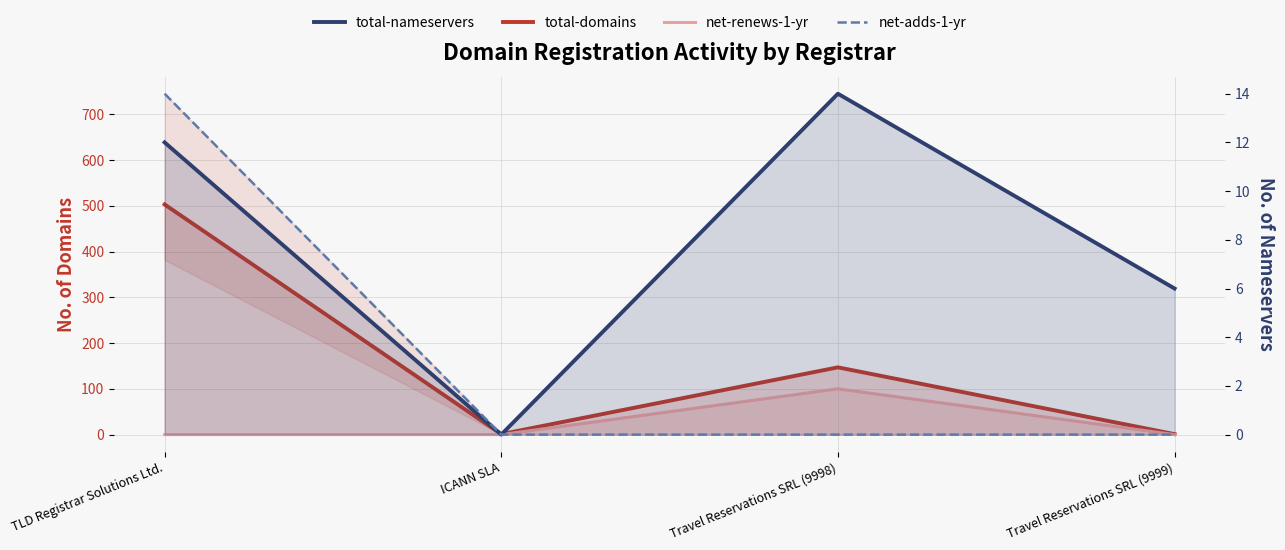

At ICANN SLA, list the series in order from smallest to largest.

net-renews-1-yr, total-nameservers, net-adds-1-yr, total-domains